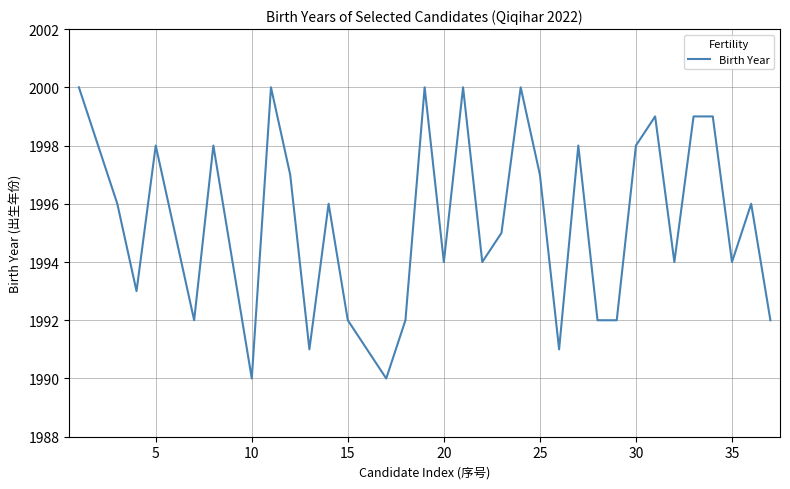

What is the difference between the maximum and minimum values?

10